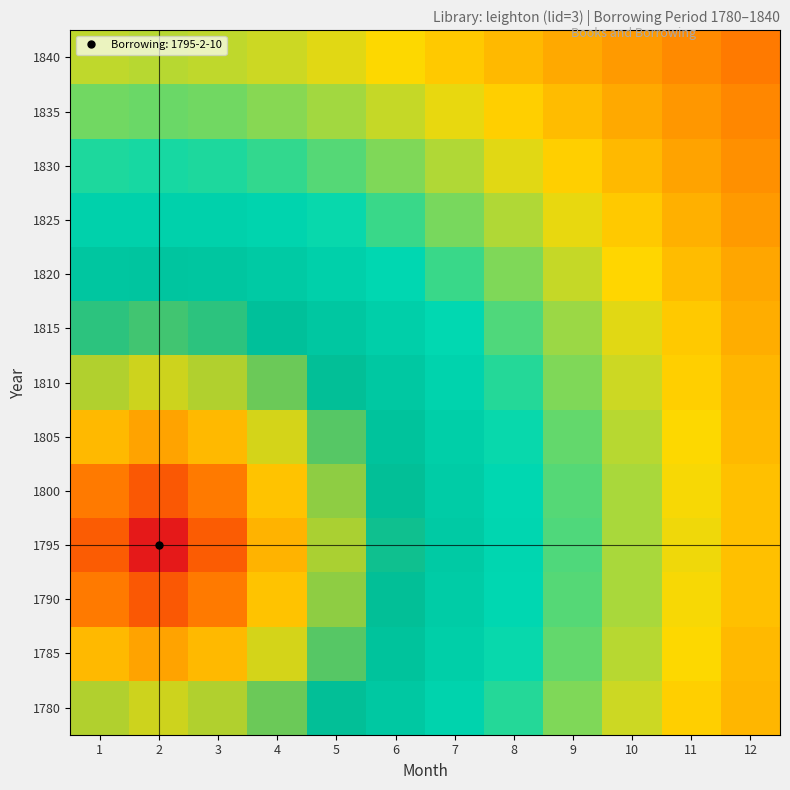

Count the number of categories in the chart.

12